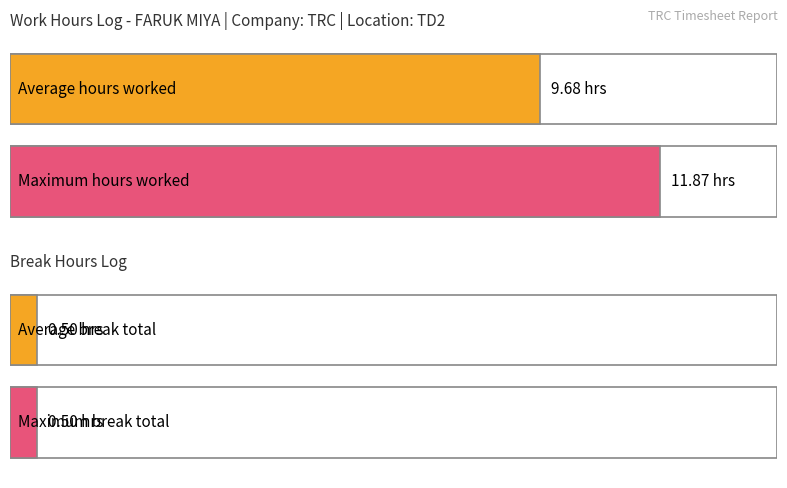

How many bars are there in each group?

2